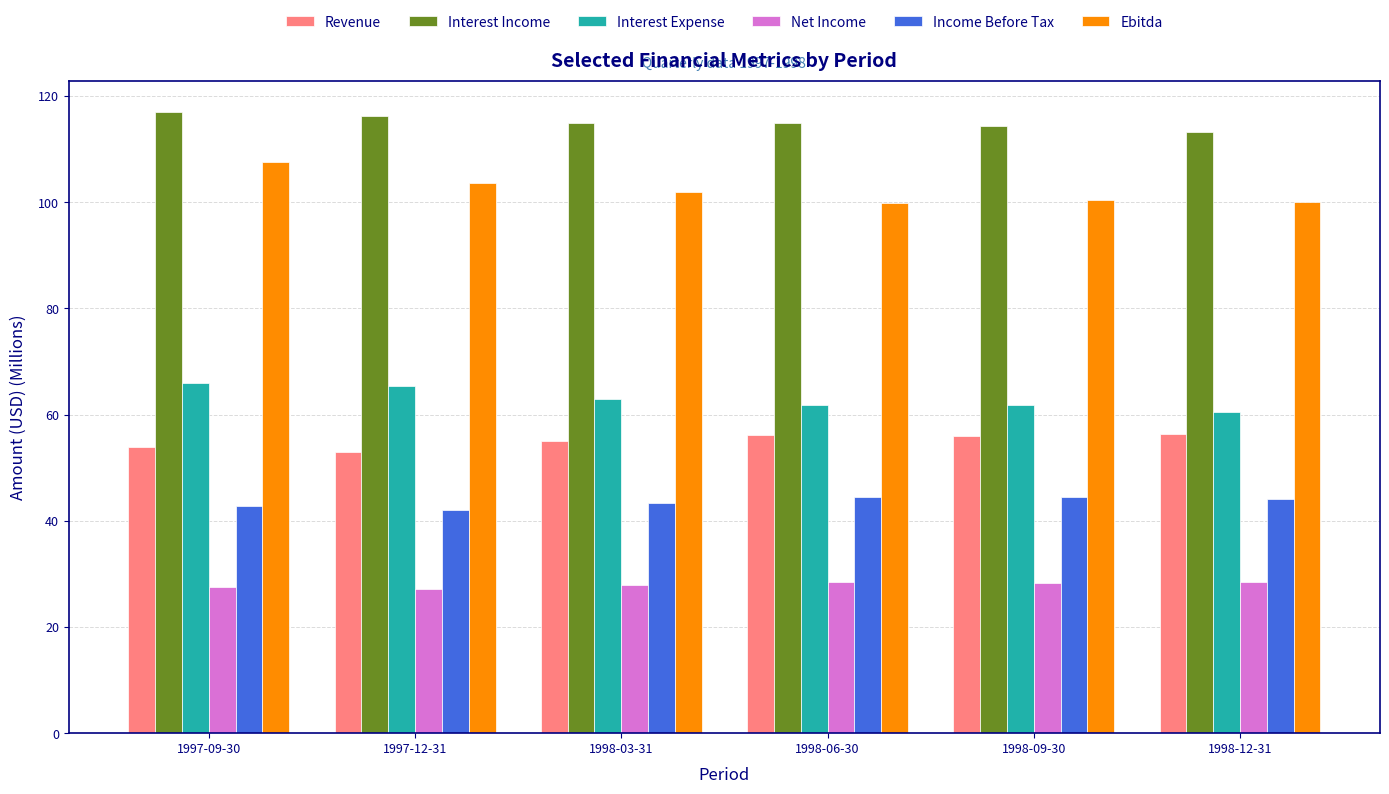

Which series has the widest spread of values?

Ebitda